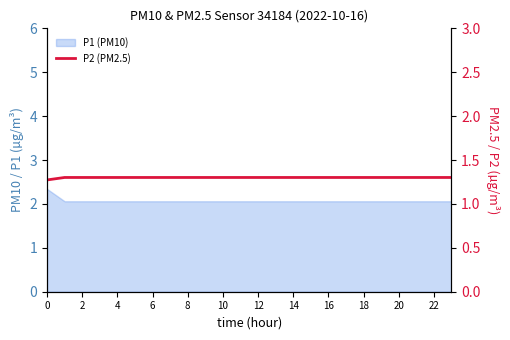

What is the greatest value displayed?

1.3